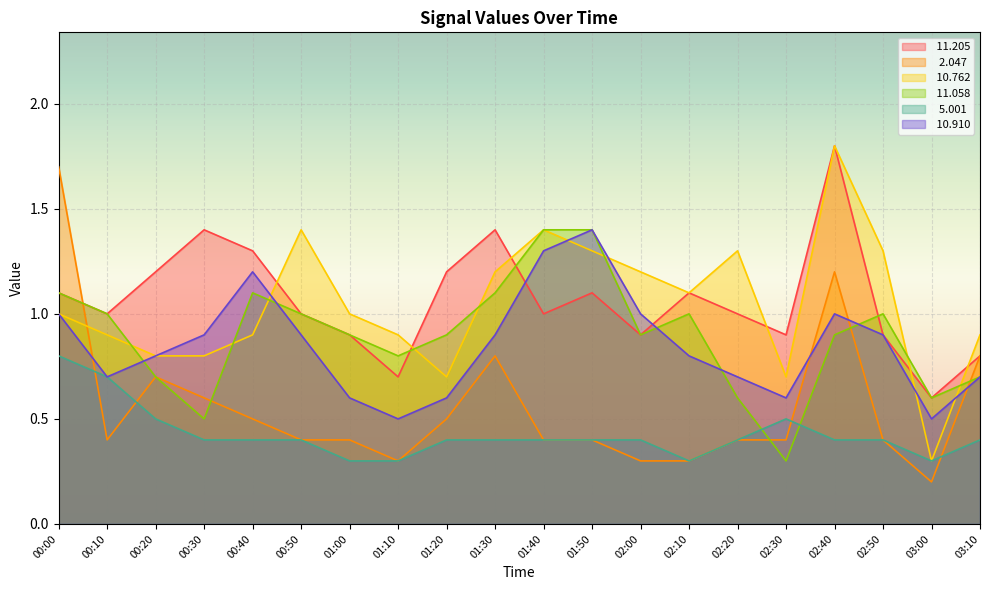

At which category does  10.762 reach its first local peak?

00:50